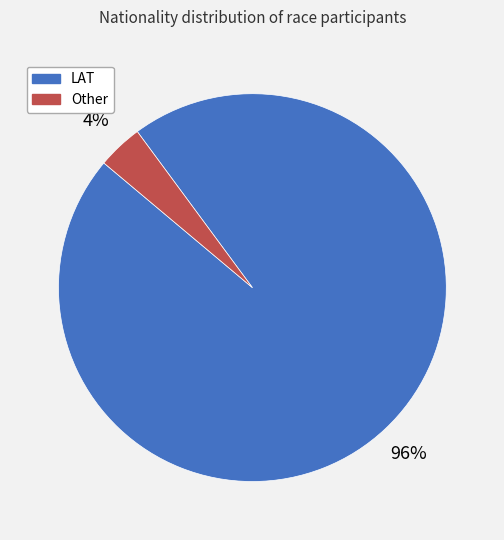

The LAT slice represents 90% of the pie. True or false?

False